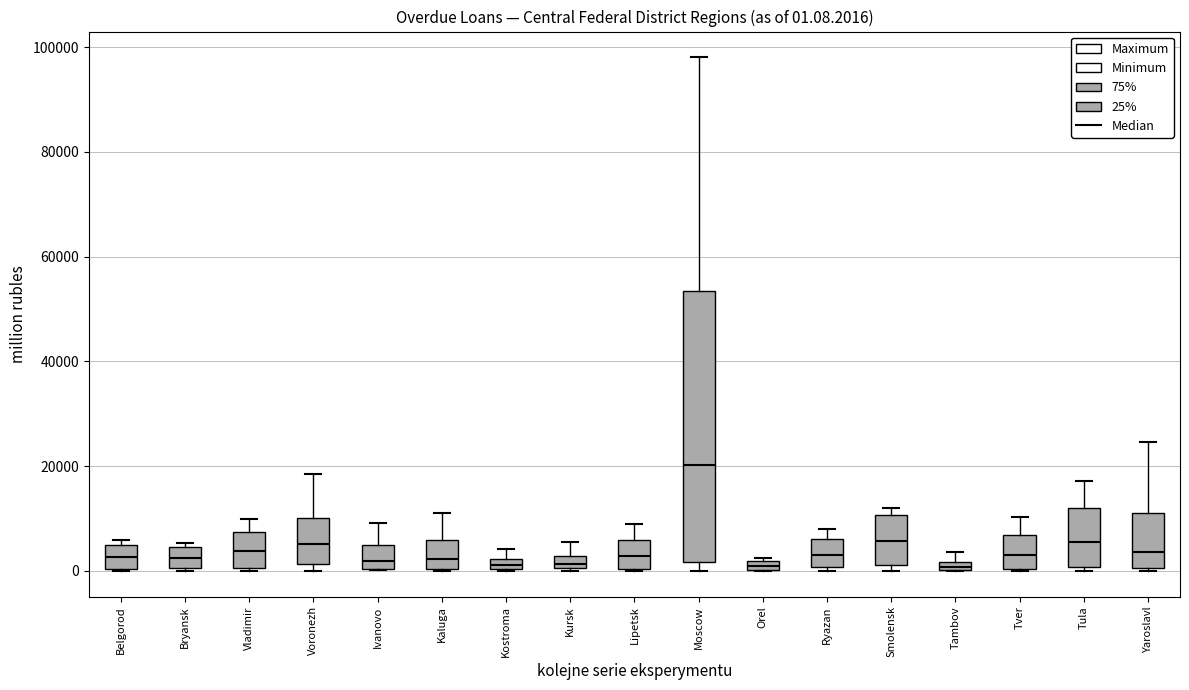

Comparing the boxes themselves (not the whiskers), which one is the tallest?

Moscow